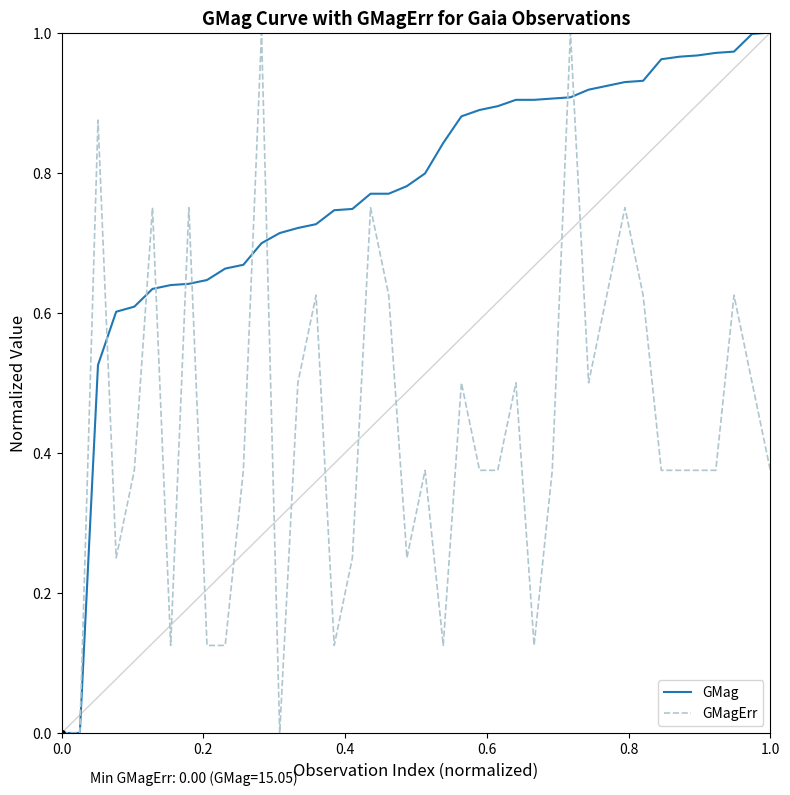

What are all the series names shown in the legend?

GMag, GMagErr